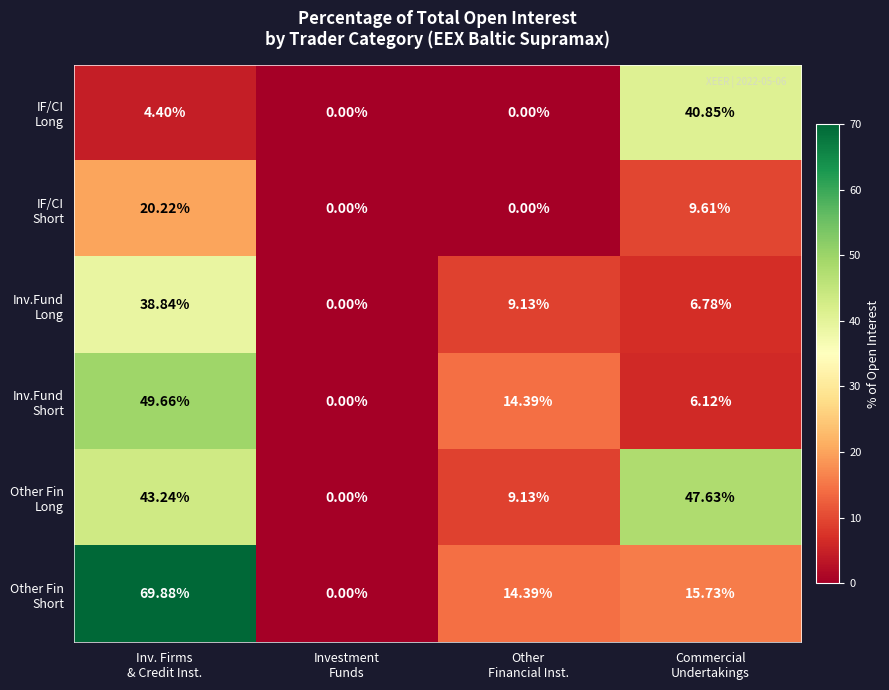

How many data points does each series have?

4